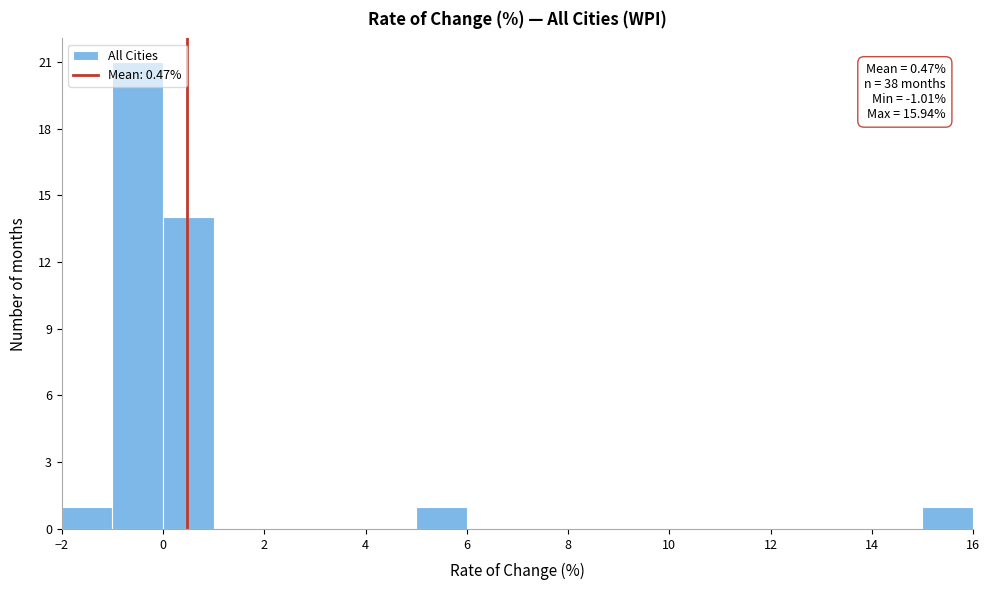

Over which range of the x-axis is the bar tallest?

-1 to 0